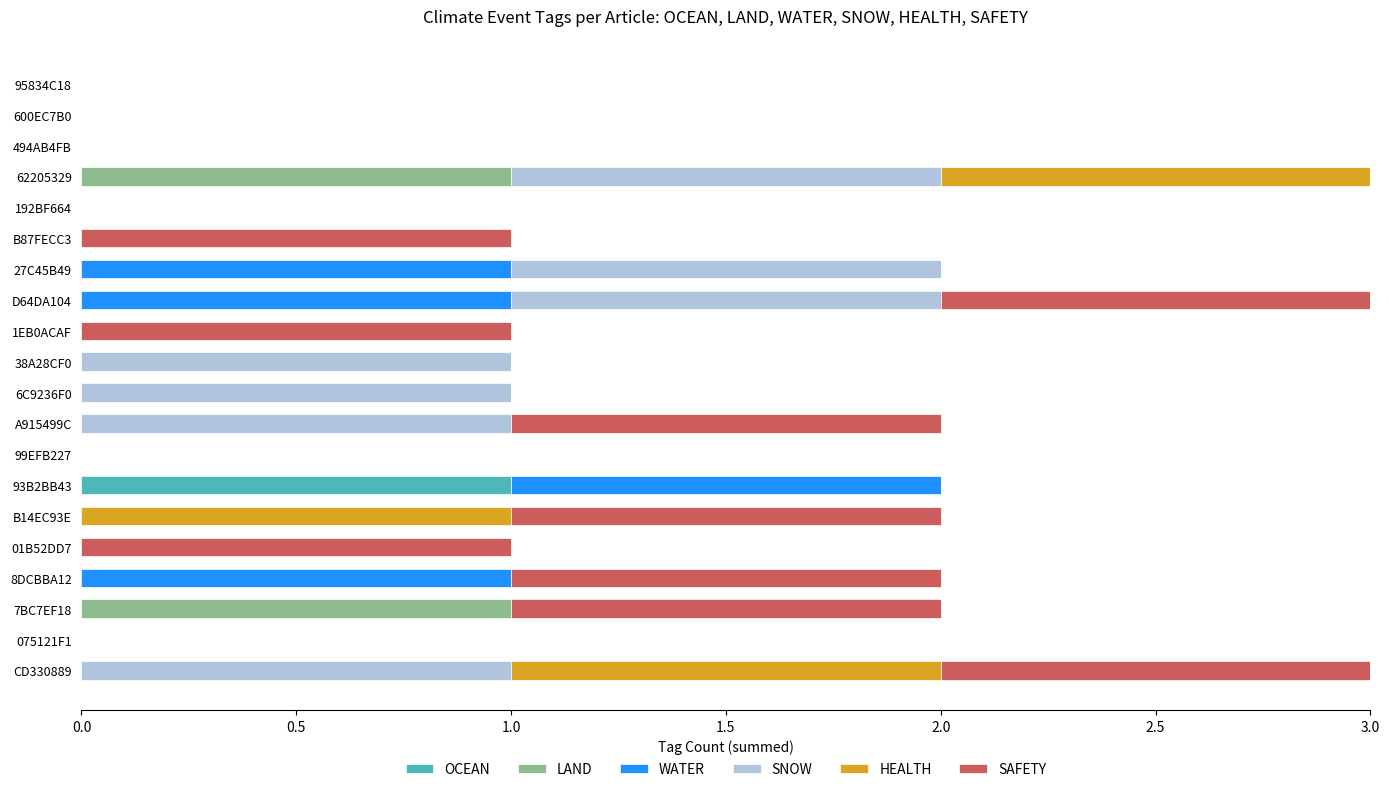

The value of OCEAN at 494AB4FB is 1. True or false?

False